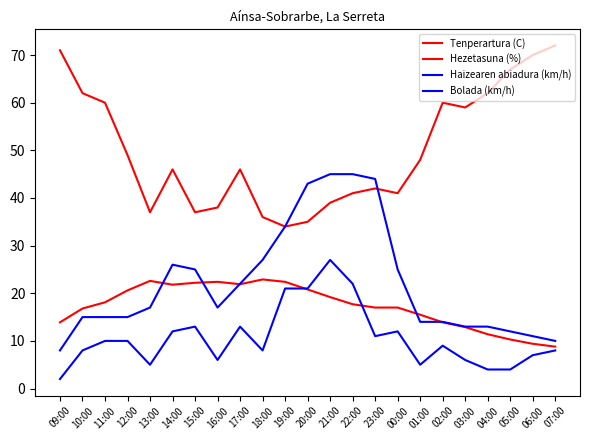

What is the label of the 3rd point from the right?

05:00